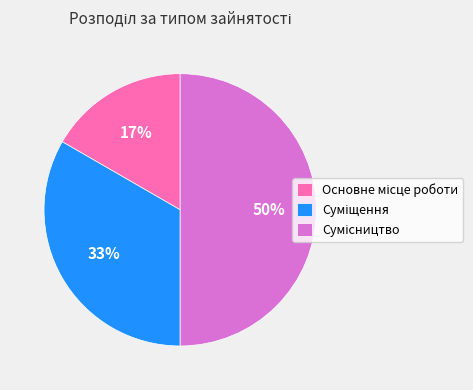

To the nearest percent, what is the difference between the largest and smallest slice percentages?

33%